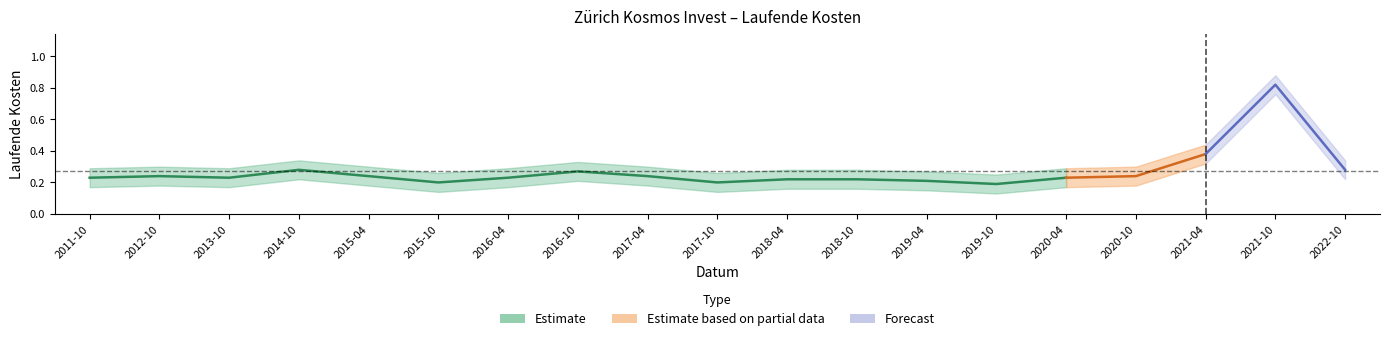

How many points are higher than both their immediate neighbors (excluding endpoints)?

4